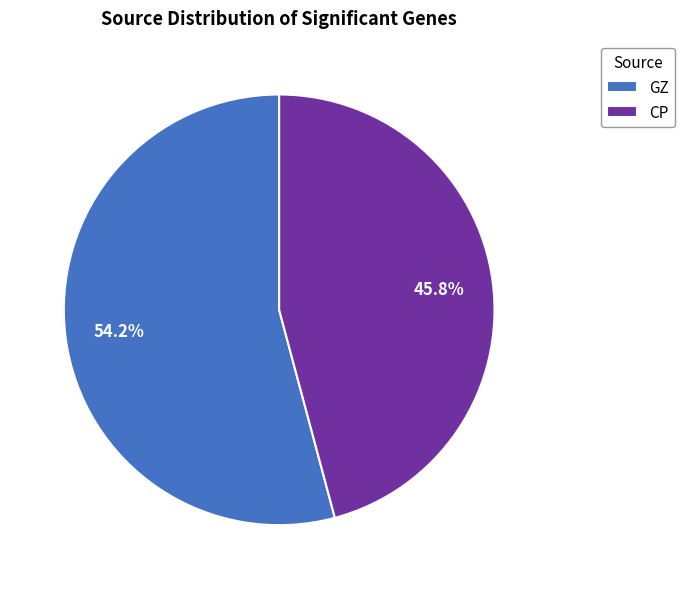

Is CP the majority of the pie?

No